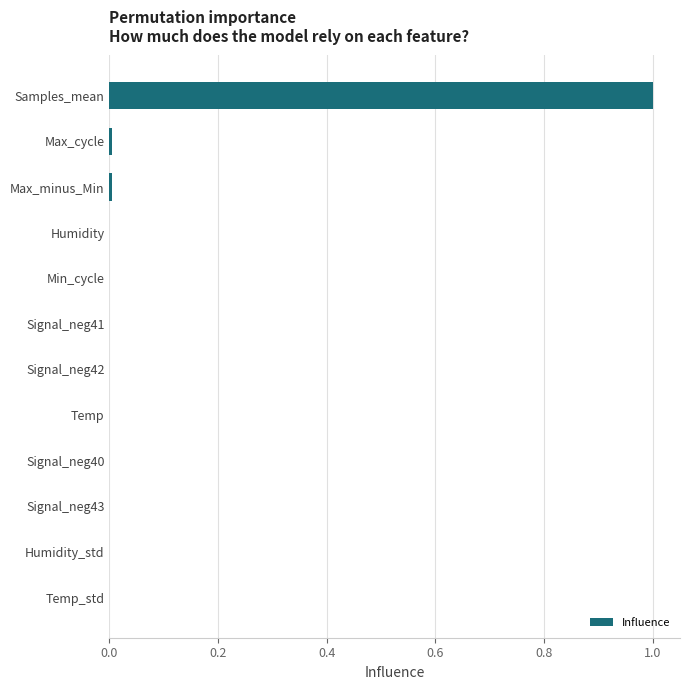

What is the greatest value displayed?

1.0